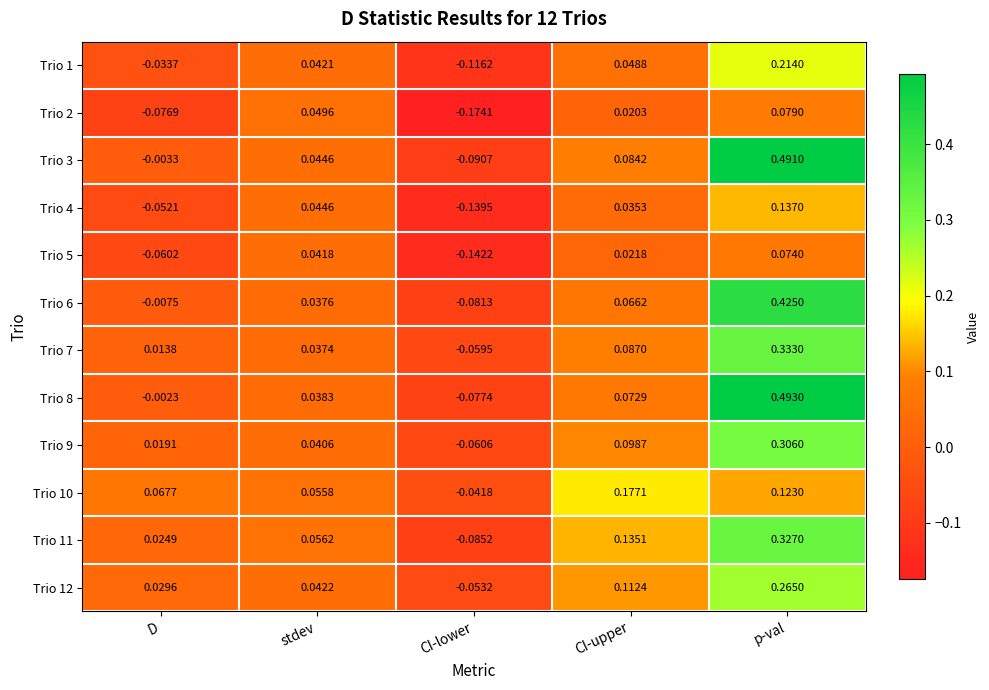

At how many categories does at least one series exceed 0?

4